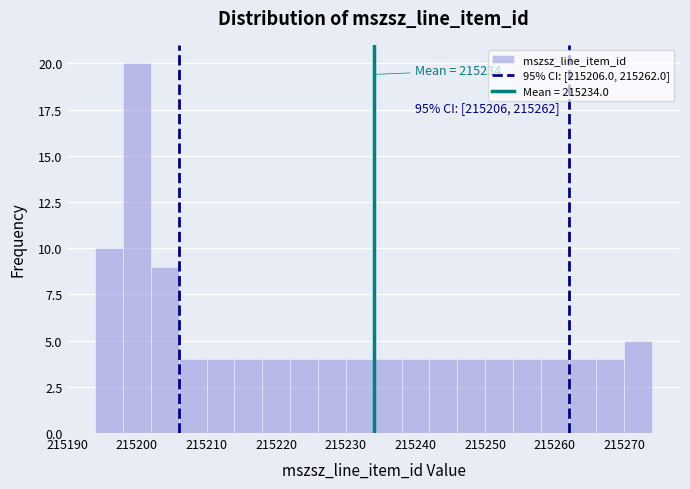

Which range on the x-axis has the tallest bar?

215198 to 215202